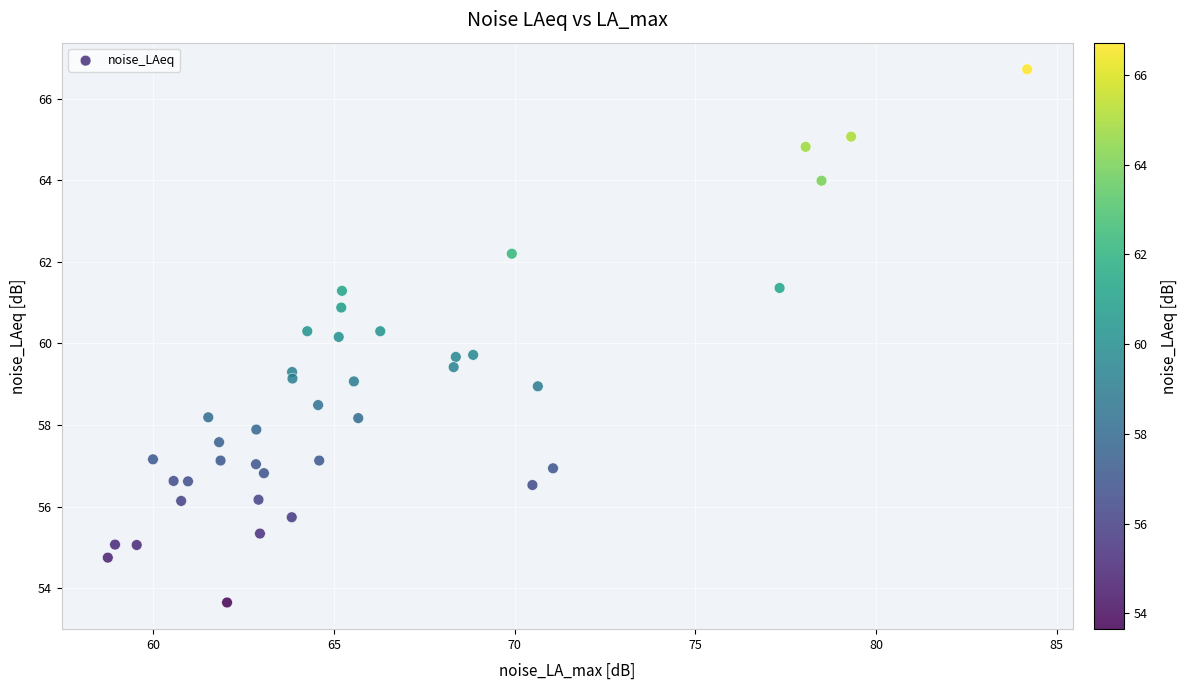

What is the range of X values (max minus min)?

25.4